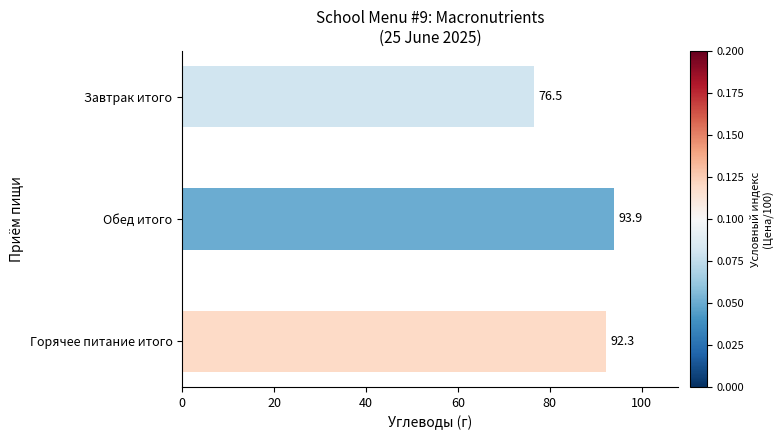

What is the approximate value at Обед итого?

93.9